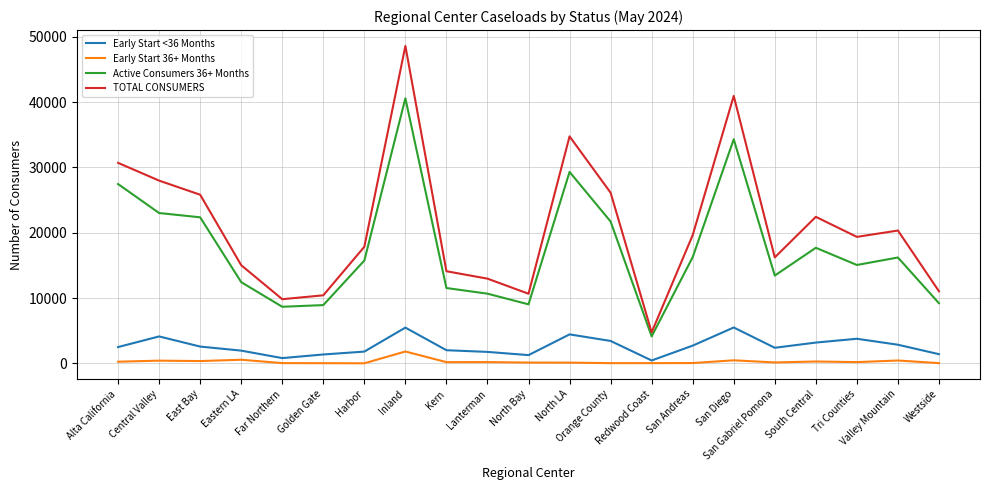

At how many categories does at least one series exceed 9249?

20